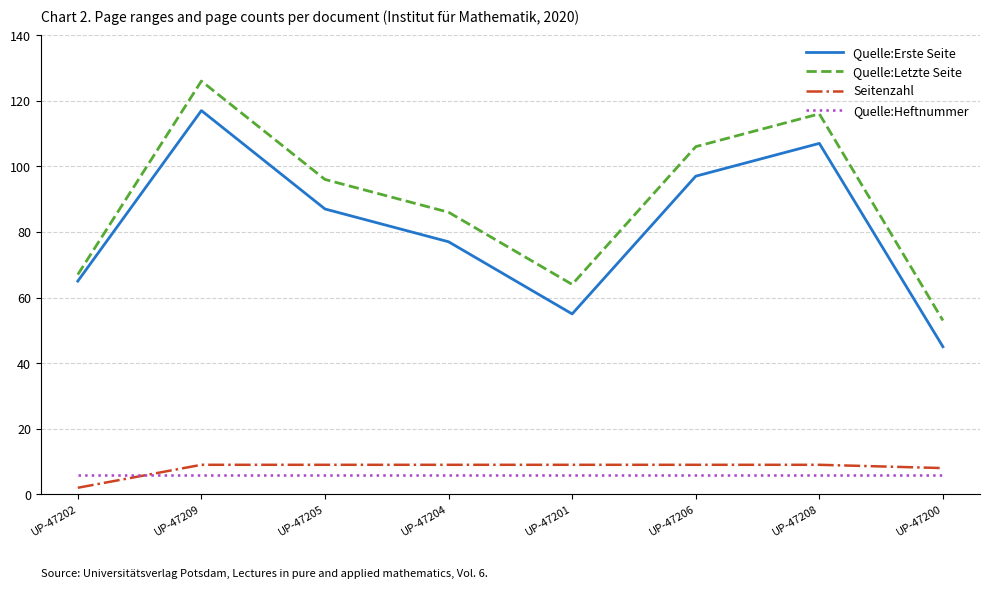

What position from the left is UP-47201?

5